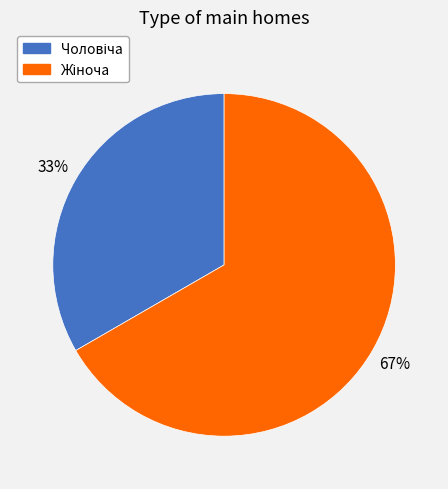

To the nearest percent, what is the average slice percentage?

50%